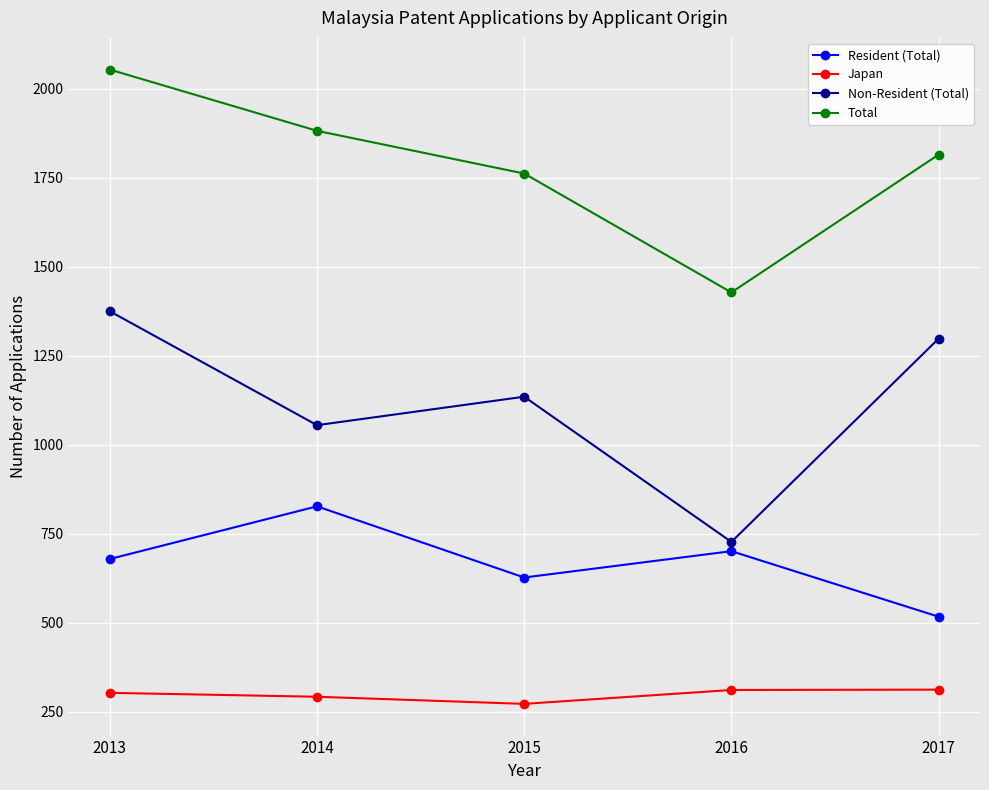

Does the chart display data point markers on the line(s)?

Yes